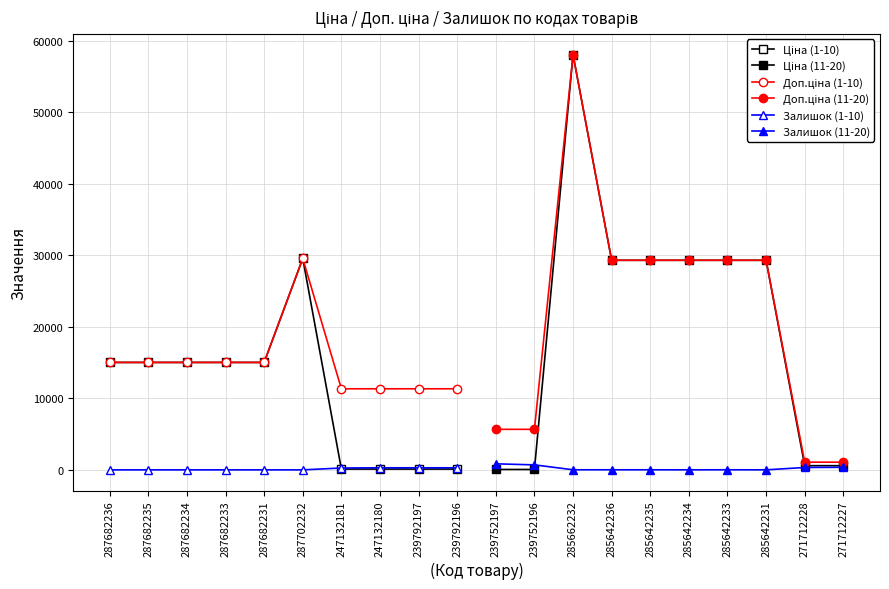

True or false: Ціна (1-10) has a value of 7514.0 at 287682235.

False